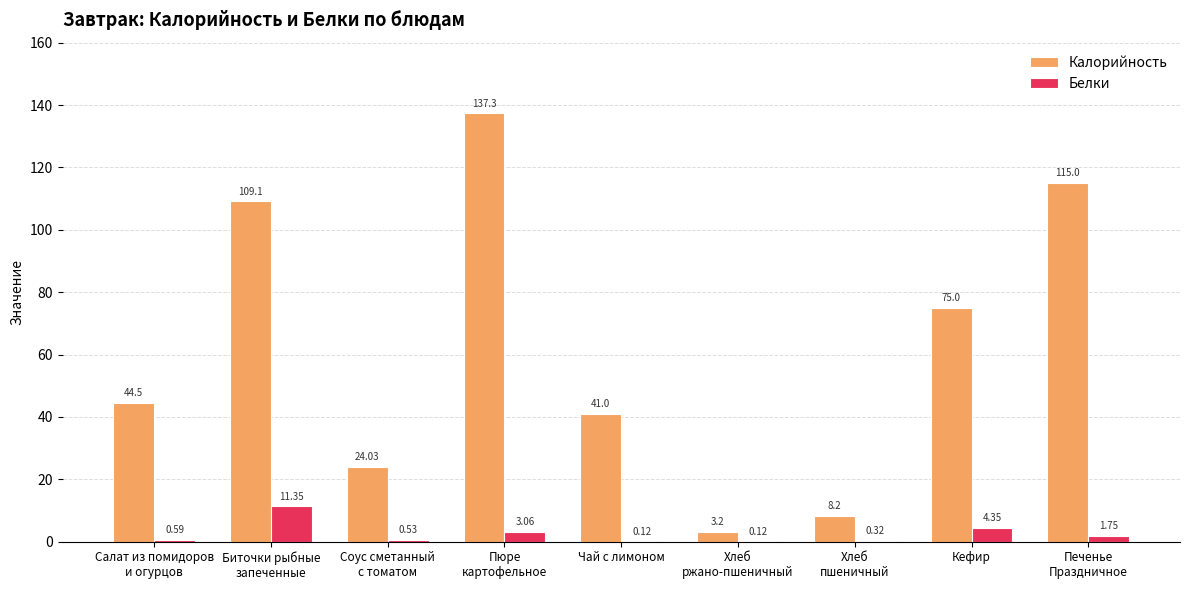

What is the sum of all Калорийность values?

557.3